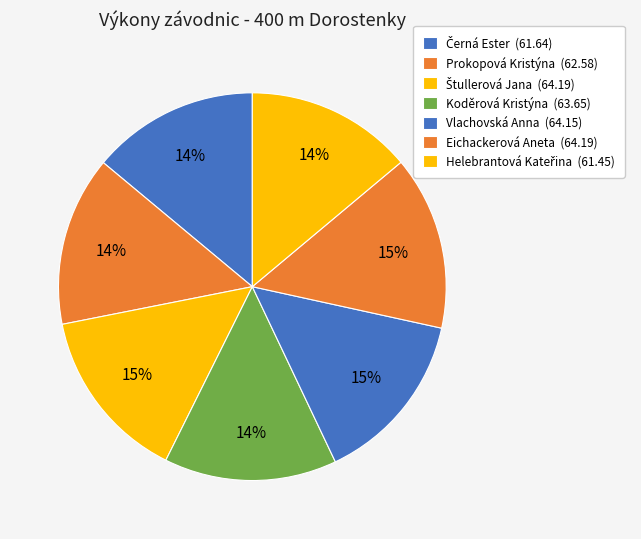

Is the sum of Prokopová Kristýna and Černá Ester greater than half?

No